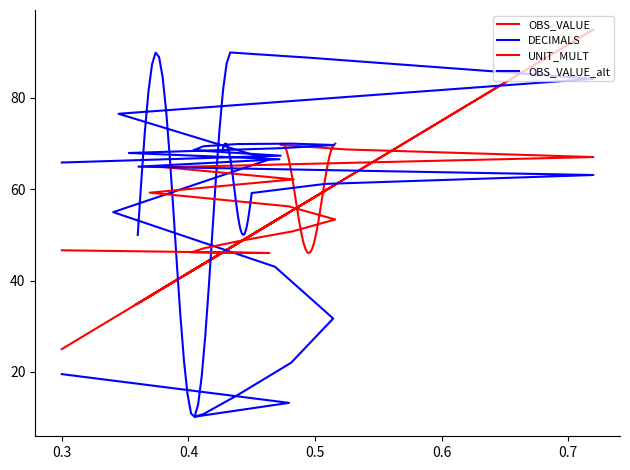

What are all the series names shown in the legend?

OBS_VALUE, DECIMALS, UNIT_MULT, OBS_VALUE_alt